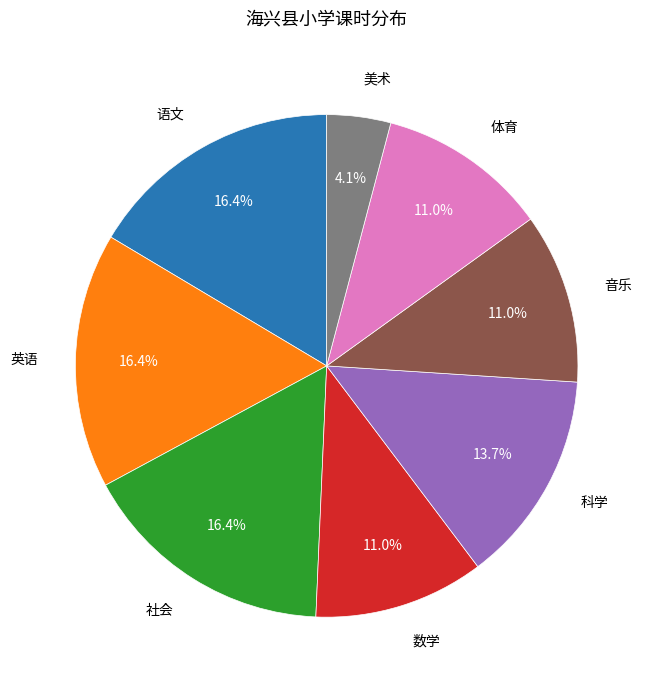

Is there any slice that represents more than half of the pie?

No